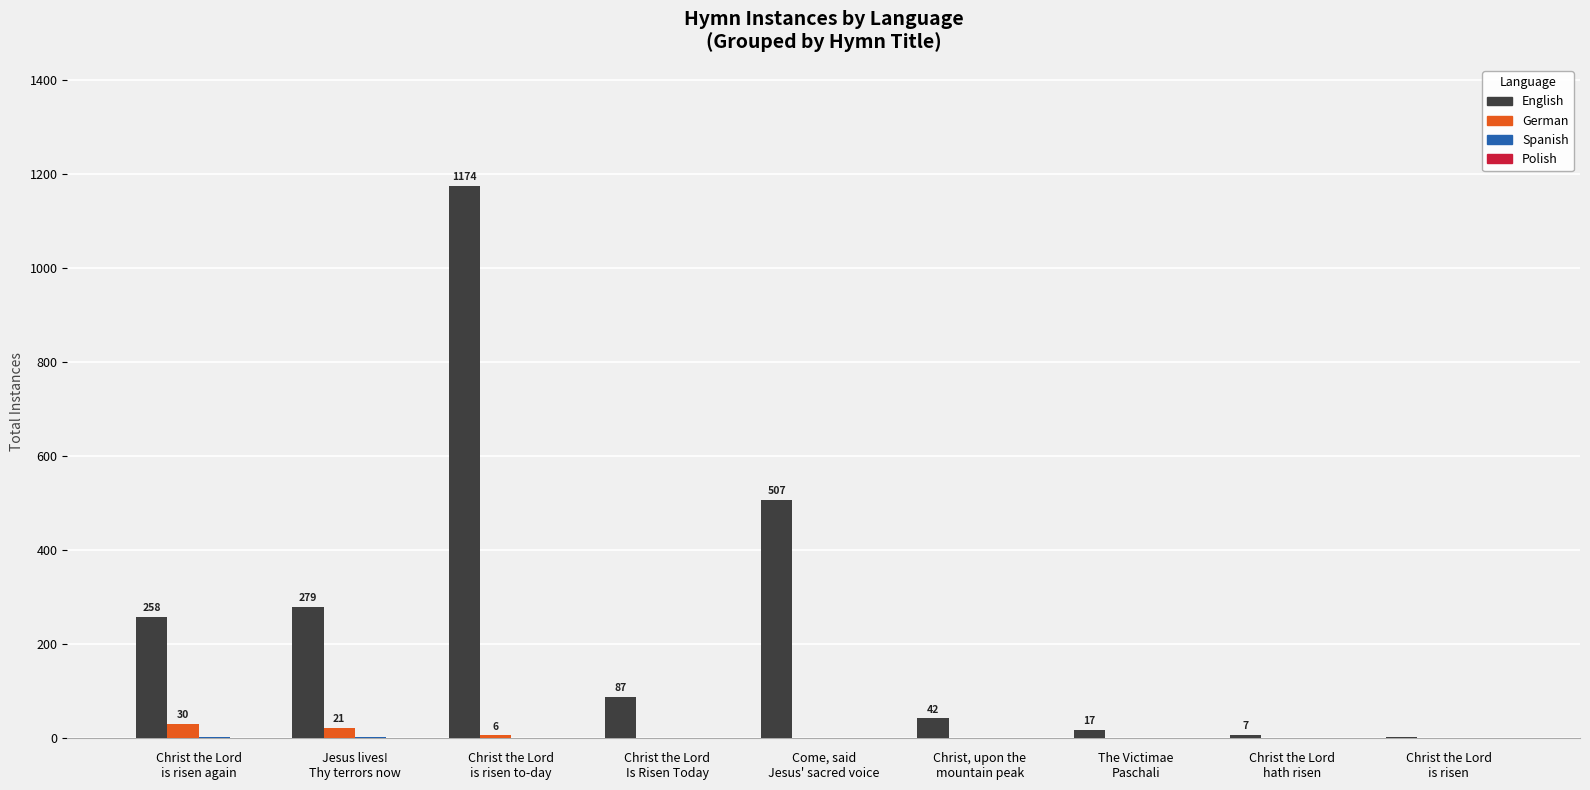

What is the maximum value shown in the chart?

1174